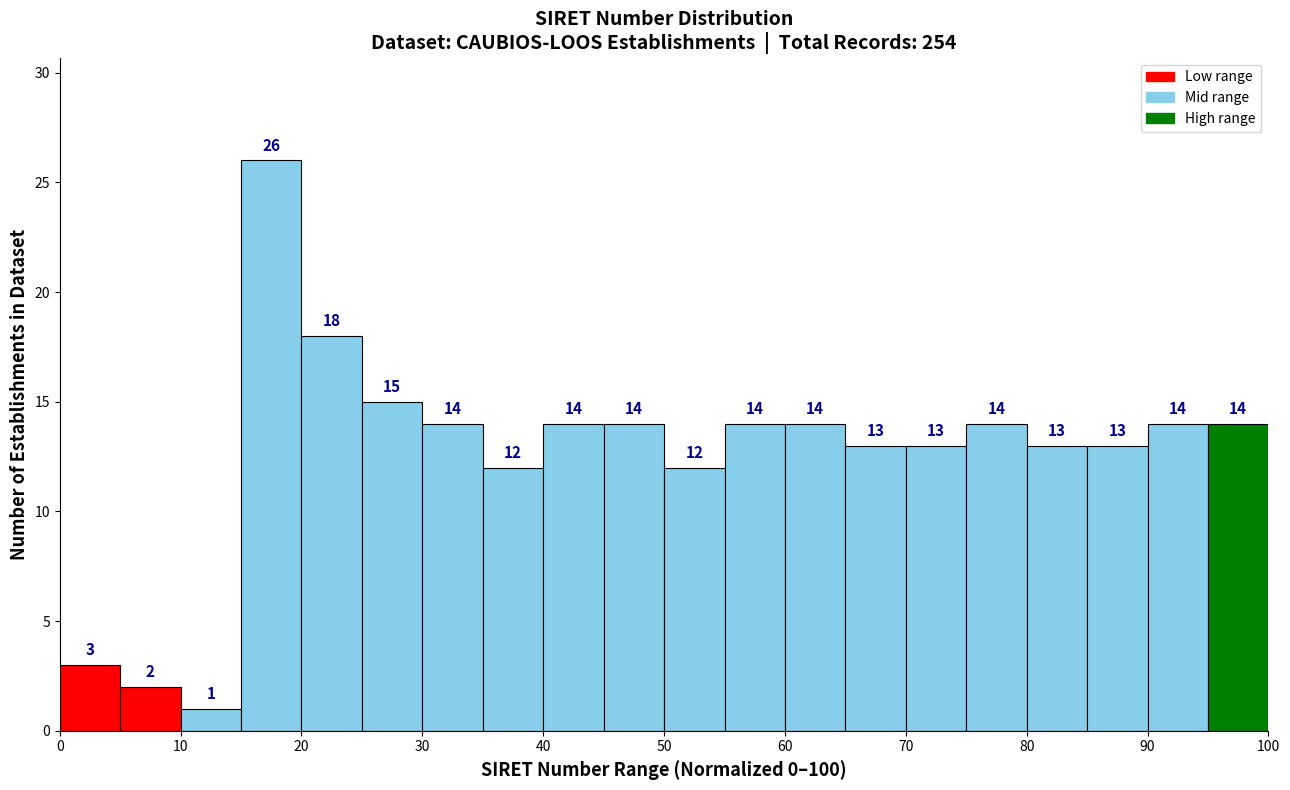

Reading left to right, list every bar in this chart as the range it spans on the x-axis followed by its height.

0 to 5: 3
5 to 10: 2
10 to 15: 1
15 to 20: 26
20 to 25: 18
25 to 30: 15
30 to 35: 14
35 to 40: 12
40 to 45: 14
45 to 50: 14
50 to 55: 12
55 to 60: 14
60 to 65: 14
65 to 70: 13
70 to 75: 13
75 to 80: 14
80 to 85: 13
85 to 90: 13
90 to 95: 14
95 to 100: 14